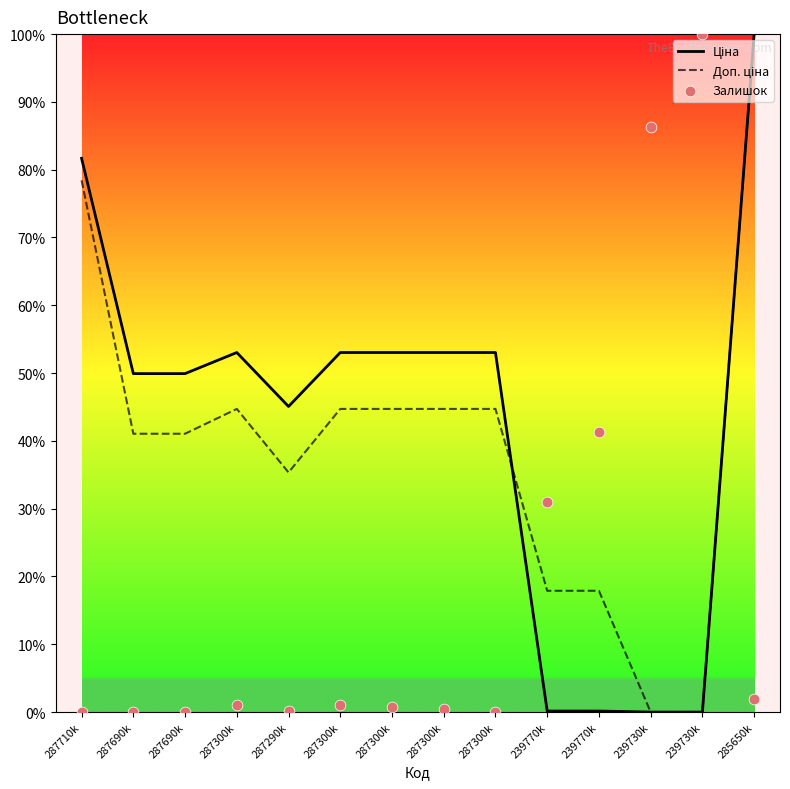

What are all the series names shown in the legend?

Ціна, Доп. ціна, Залишок